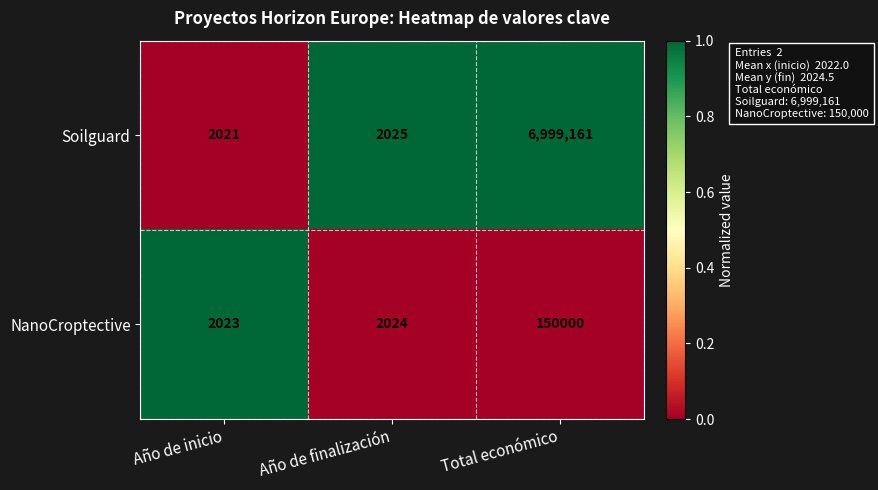

What is the difference between the highest and lowest values at Año de finalización?

1